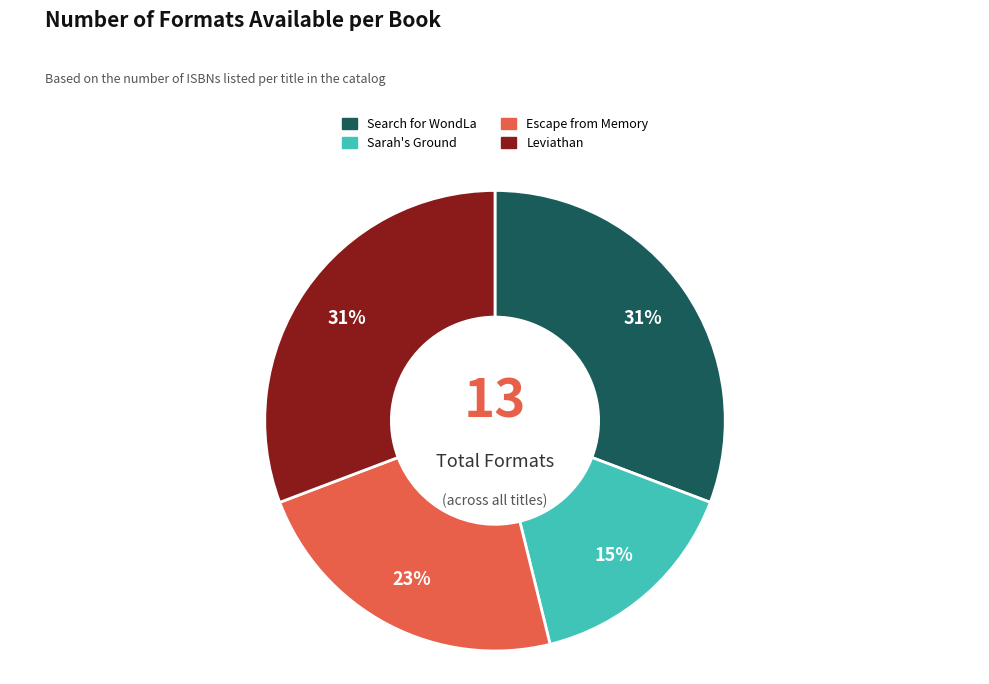

How many slices are in this pie chart?

4